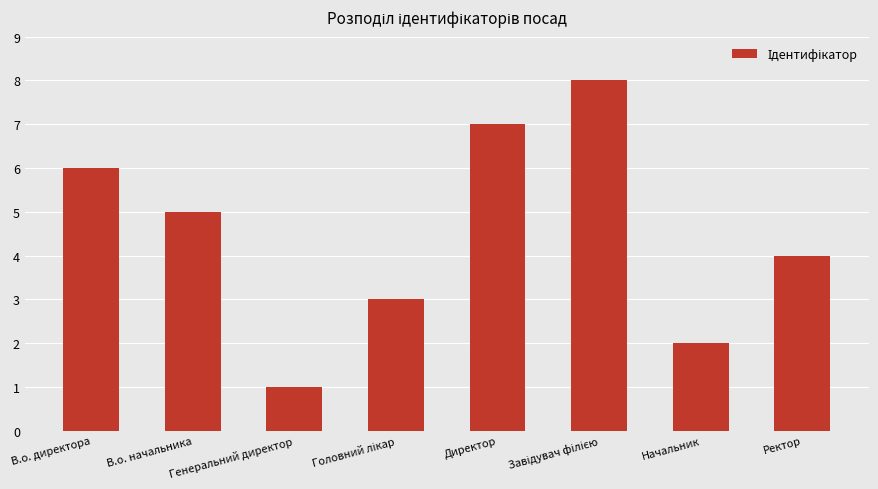

What is the value of the 5th bar from the left?

7